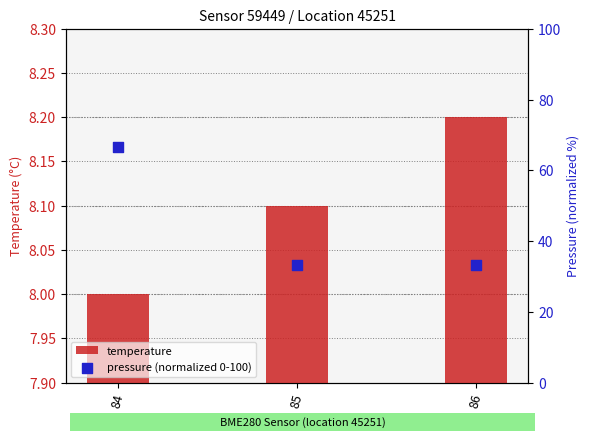

At how many categories does at least one series exceed 54?

1